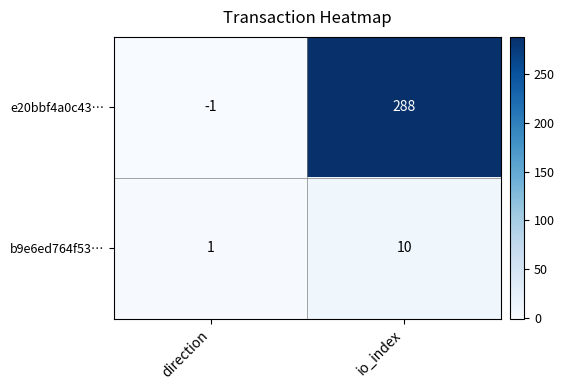

What is the sum of all b9e6ed764f53… values?

11